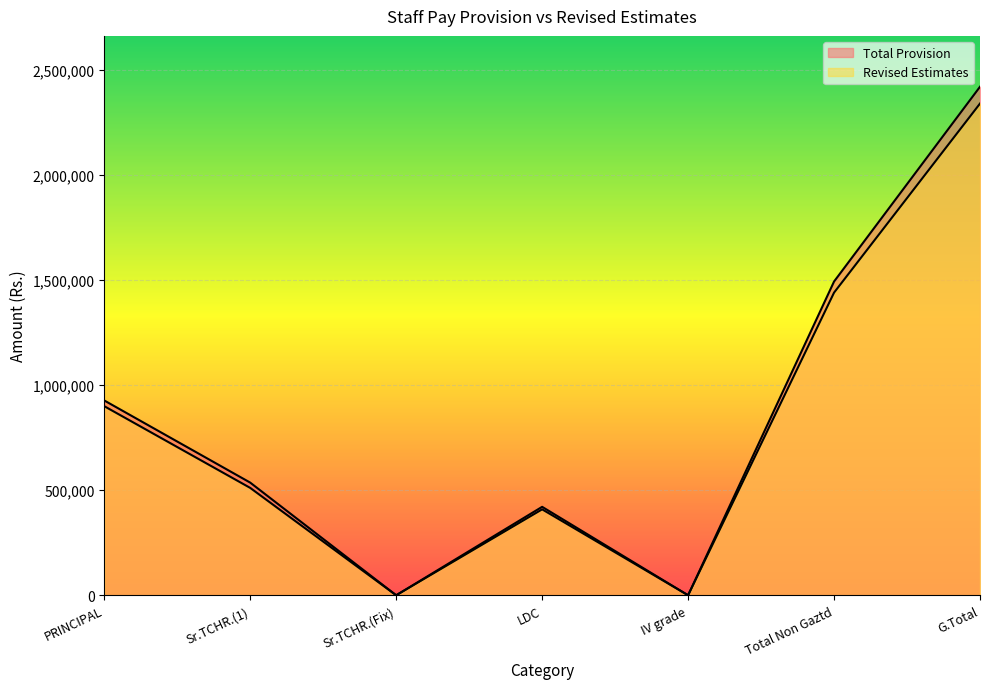

At which category does Total Provision reach its first local valley?

Sr.TCHR.(Fix)